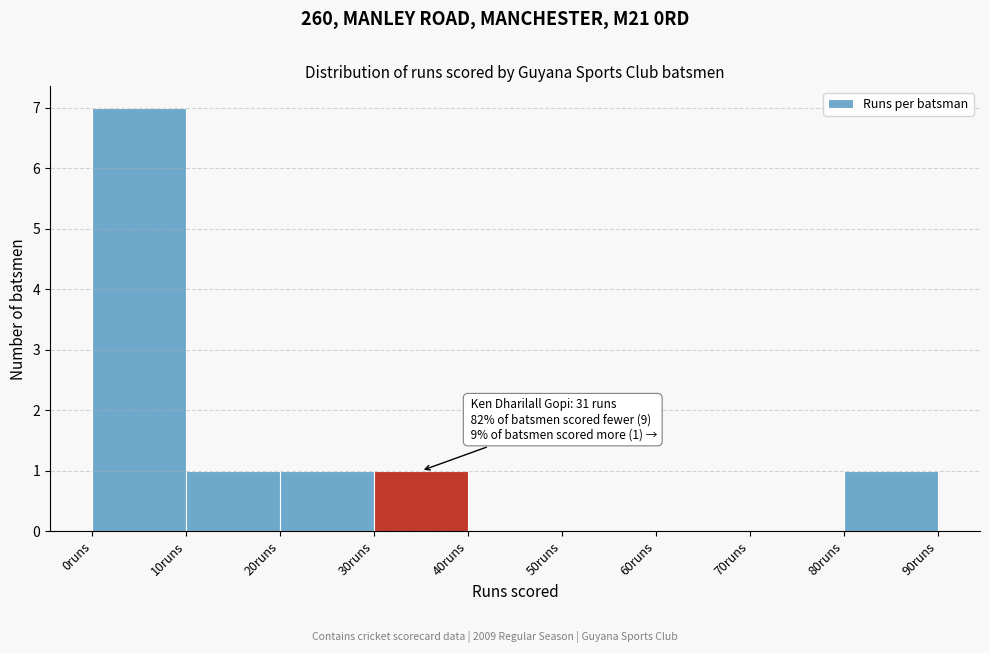

Over which range of the x-axis is the bar tallest?

0 to 10